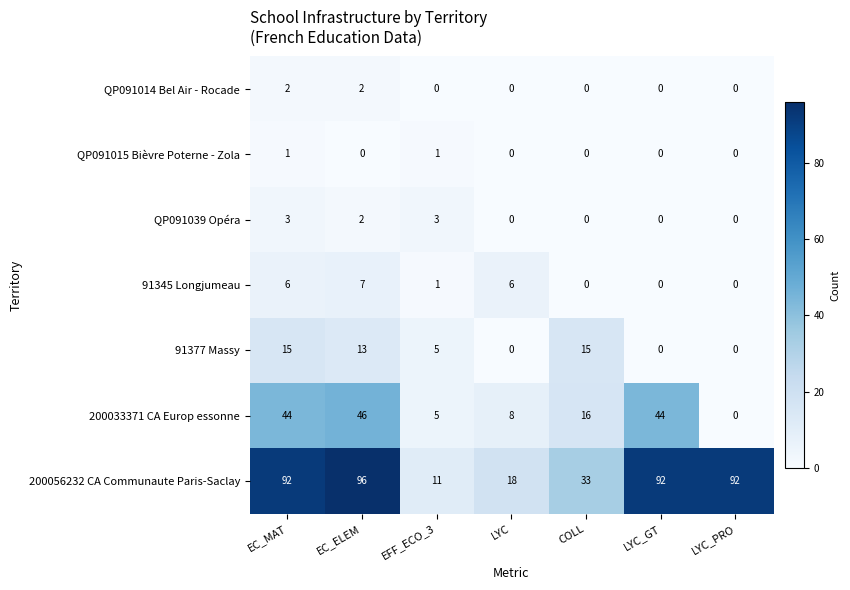

What is the sum of all 91345 Longjumeau values?

20